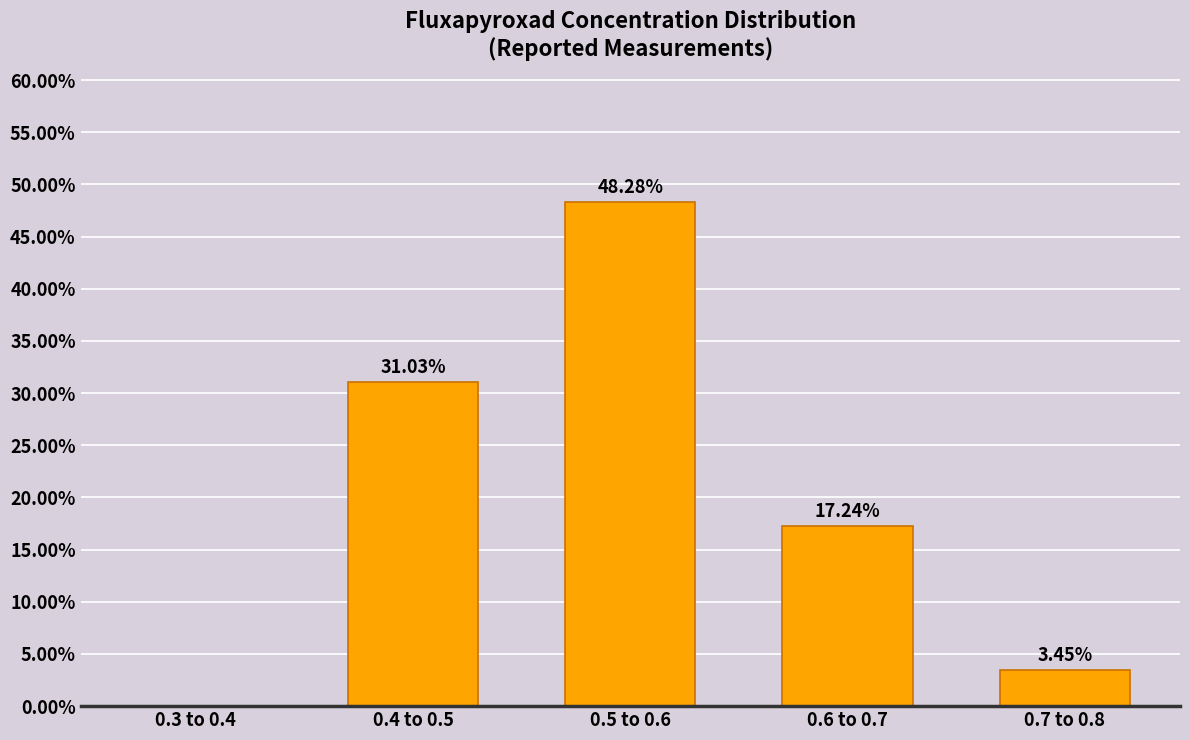

Between 0.6 to 0.7 and 0.4 to 0.5, which is larger?

0.4 to 0.5